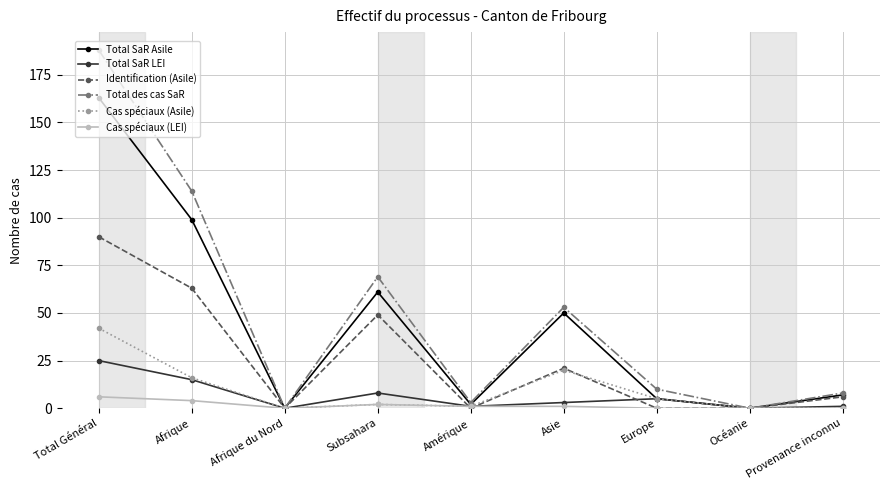

The Cas spéciaux (LEI) series shows 0 at Europe. True or false?

True